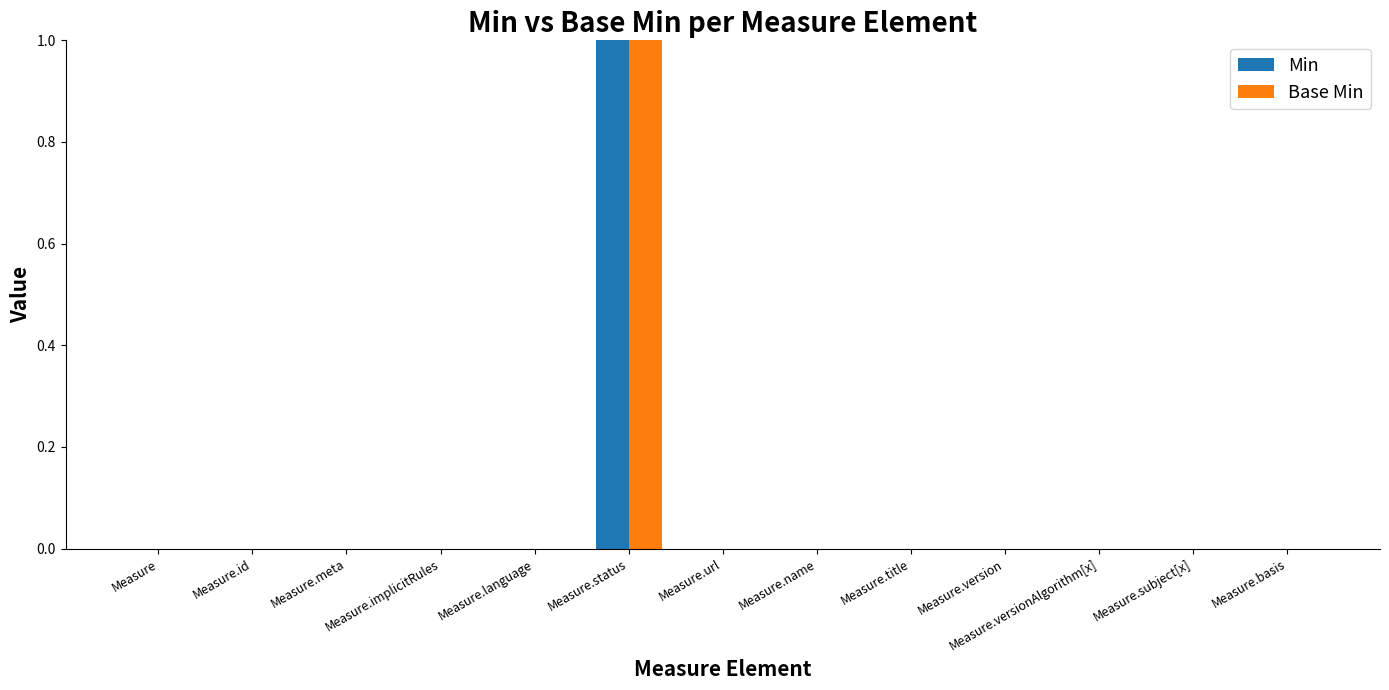

Count the Base Min values in the range 0 to 1.

13